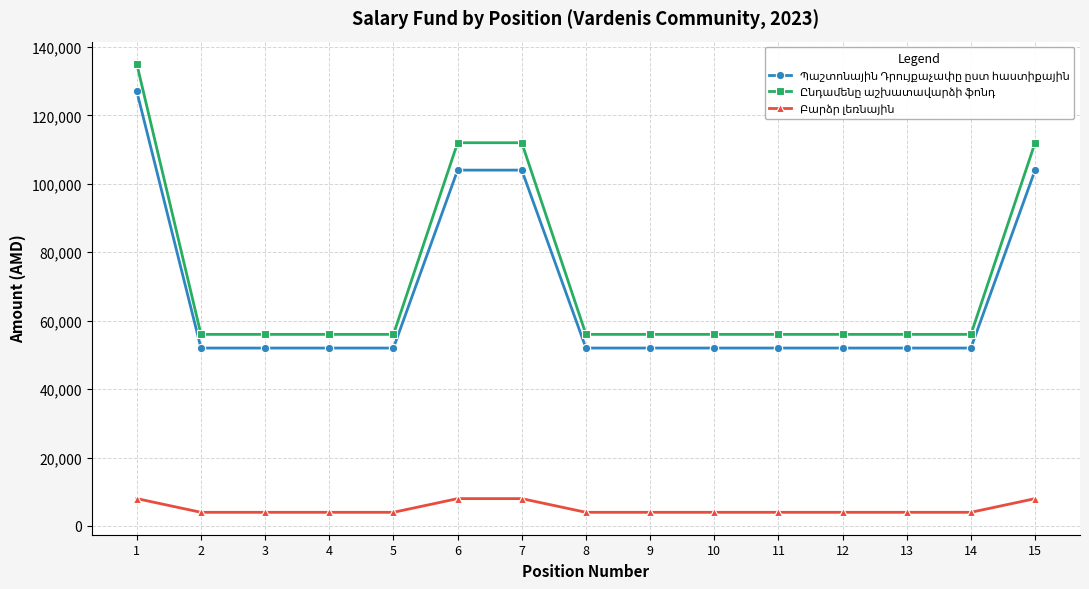

What is the difference between the highest and lowest values at 6?

104000